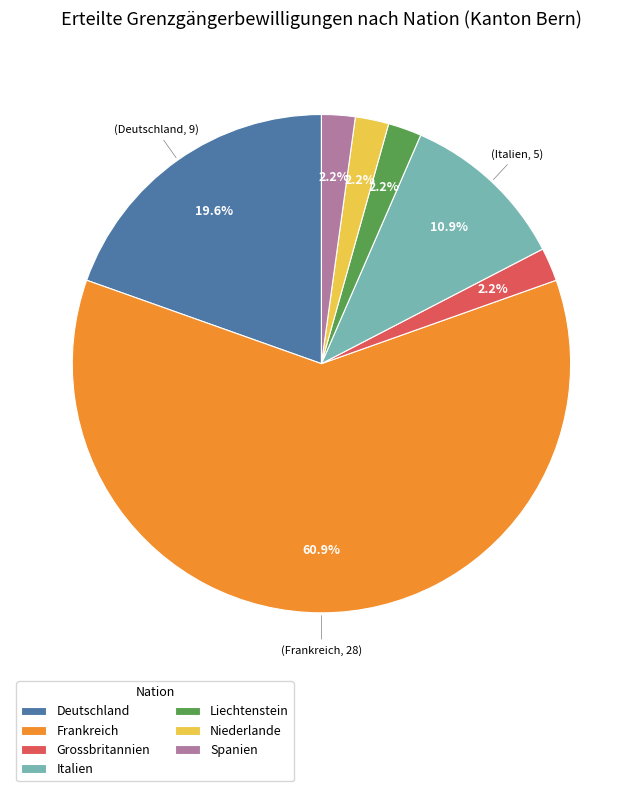

What percentage is the Italien slice, to the nearest percent?

11%